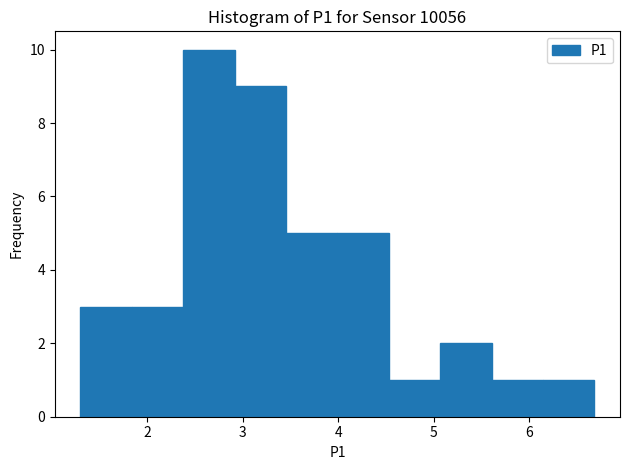

Which range on the x-axis has the tallest bar?

2.4 to 2.9